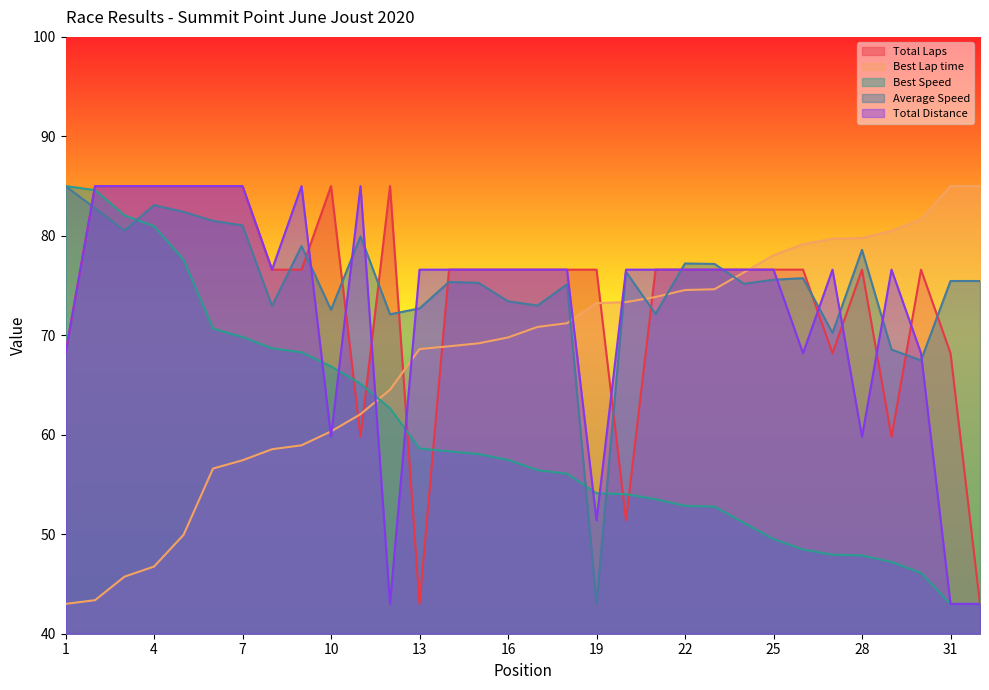

Reading left to right, what are all the values shown in this chart?

Total Laps: 68.2	85.0	85.0	85.0	85.0	85.0	85.0	76.6	76.6	85.0	59.8	85.0	43.0	76.6	76.6	76.6	76.6	76.6	76.6	51.4	76.6	76.6	76.6	76.6	76.6	76.6	68.2	76.6	59.8	76.6	68.2	43.0
Best Lap time: 43.0	43.4	45.7	46.8	49.9	56.6	57.4	58.5	58.9	60.3	62.1	64.5	68.6	68.9	69.2	69.8	70.8	71.2	73.2	73.3	73.9	74.6	74.6	76.3	78.0	79.2	79.7	79.8	80.5	81.7	85.0	85.0
Best Speed: 85.0	84.6	82.1	81.0	77.6	70.7	69.8	68.7	68.3	66.9	65.1	62.7	58.6	58.3	58.1	57.5	56.4	56.1	54.1	54.0	53.5	52.9	52.8	51.1	49.5	48.5	47.9	47.9	47.2	46.1	43.0	43.0
Average Speed: 85.0	82.8	80.5	83.1	82.4	81.5	81.0	73.0	79.0	72.6	79.9	72.1	72.7	75.4	75.3	73.4	73.0	75.1	43.0	76.4	72.1	77.2	77.2	75.2	75.6	75.7	70.2	78.6	68.6	67.5	75.5	75.5
Total Distance: 68.2	85.0	85.0	85.0	85.0	85.0	85.0	76.6	85.0	59.8	85.0	43.0	76.6	76.6	76.6	76.6	76.6	76.6	51.4	76.6	76.6	76.6	76.6	76.6	76.6	68.2	76.6	59.8	76.6	68.2	43.0	43.0